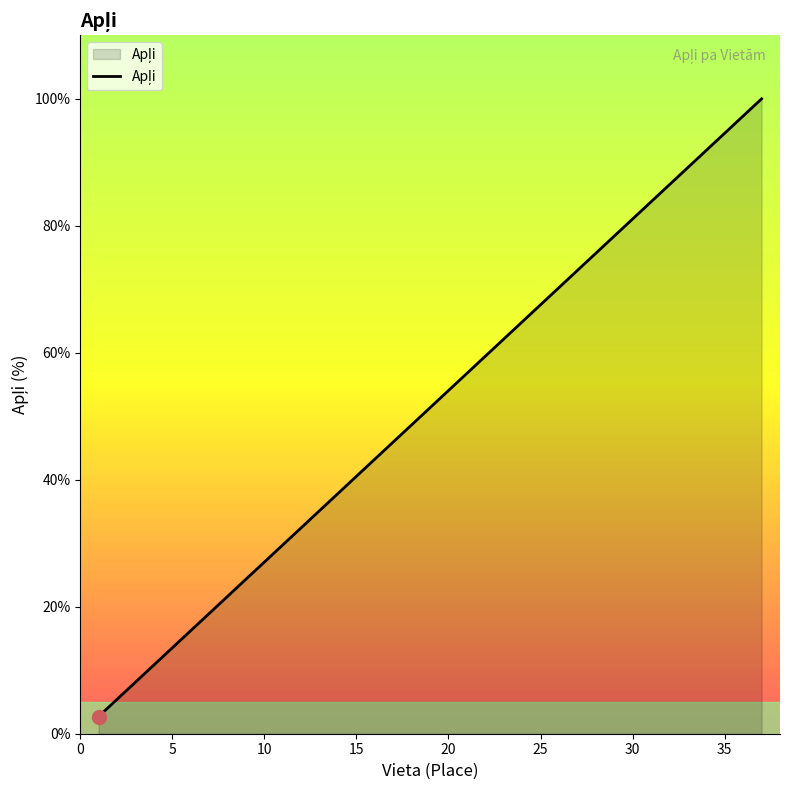

What is the smallest value displayed?

2.7